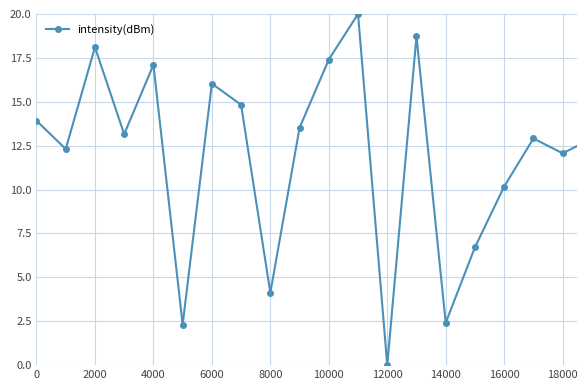

What is the maximum value shown in the chart?

20.0